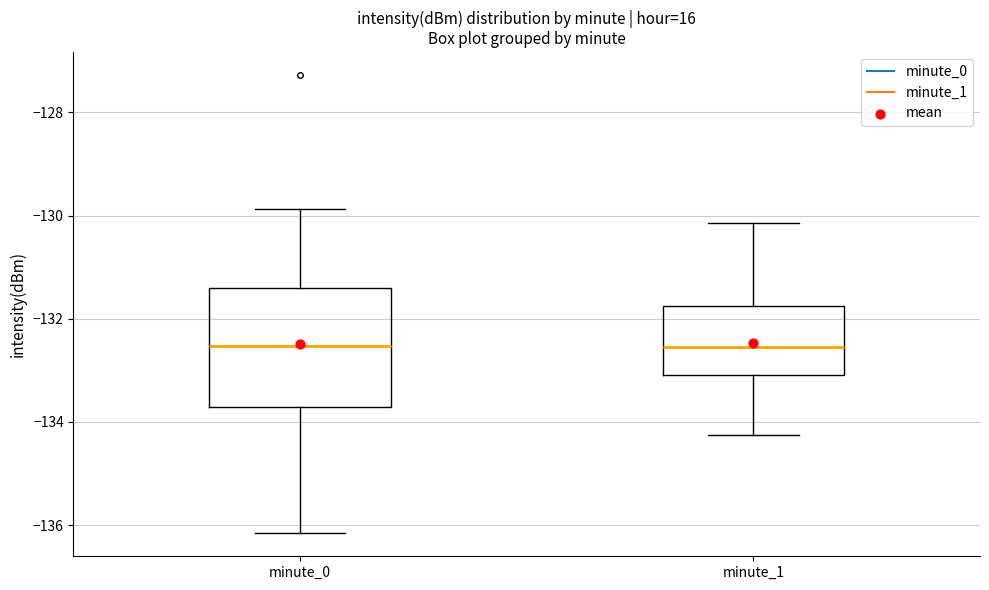

Comparing the boxes themselves (not the whiskers), which one is the tallest?

minute_0